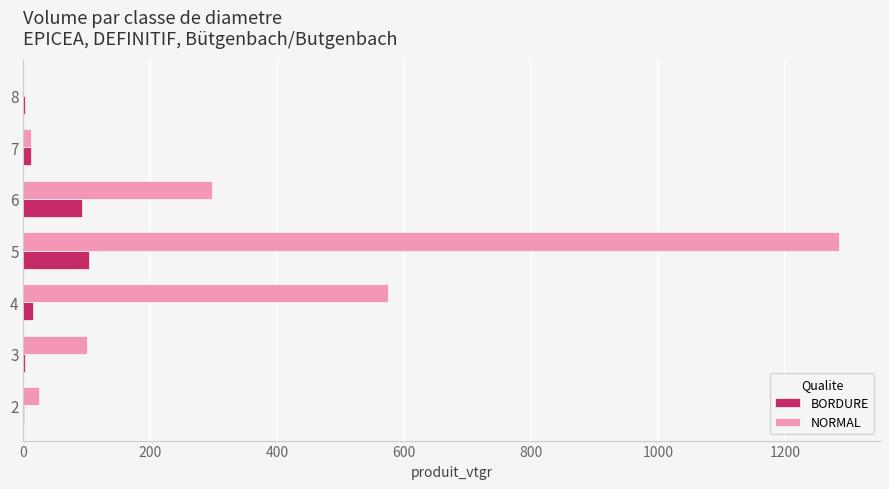

The value of BORDURE at 5 is 102.7. True or false?

True